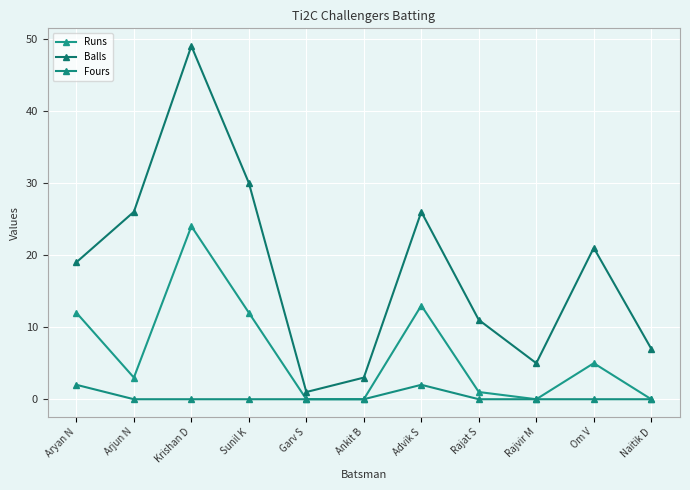

What is the label of the 11th point from the left?

Naitik D